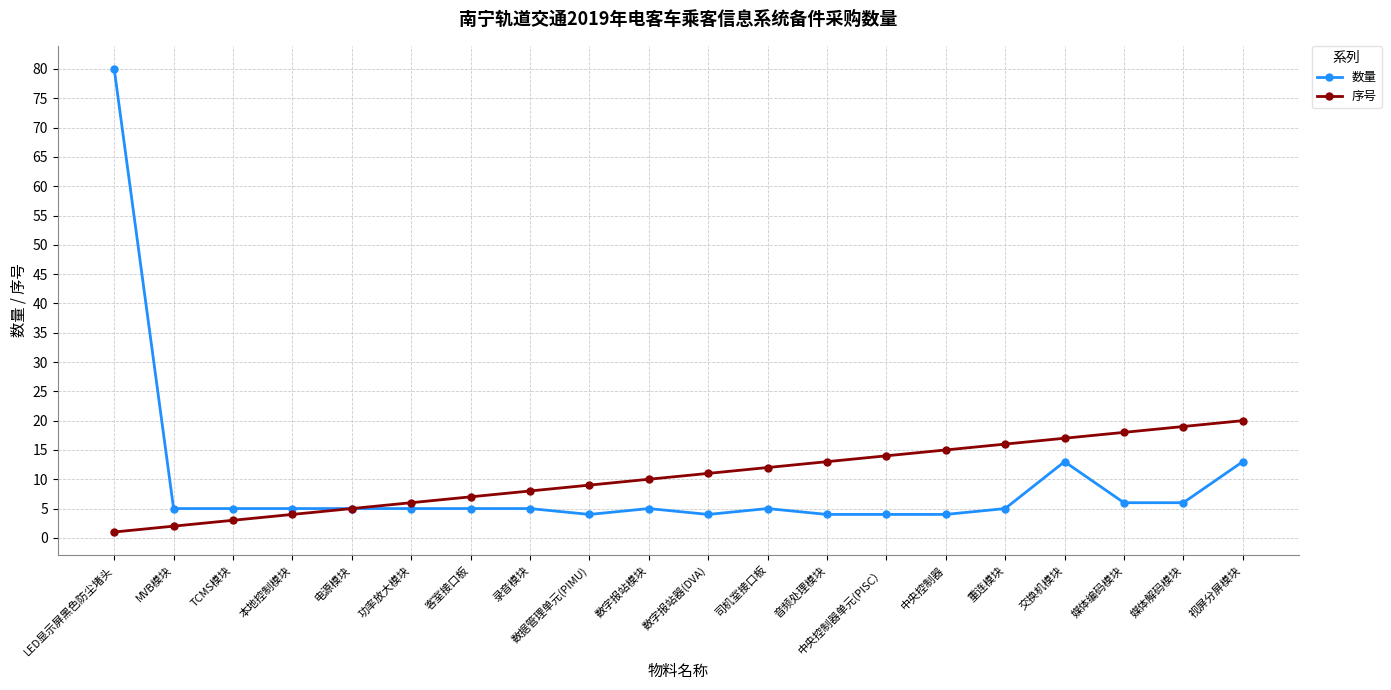

What is the difference between the 序号 values at MVB模块 and 中央控制器单元(PISC）?

12